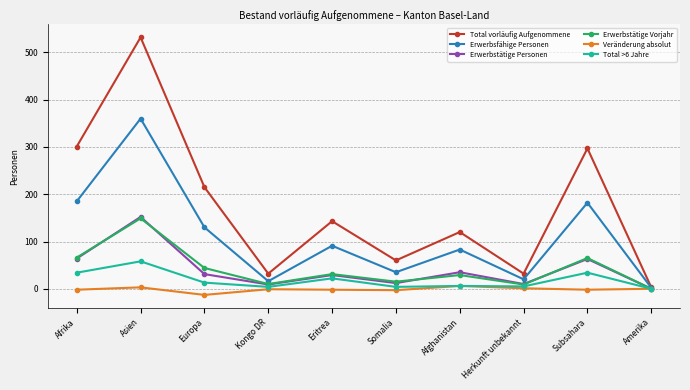

How many data points in Erwerbstätige Personen are less than 31?

5